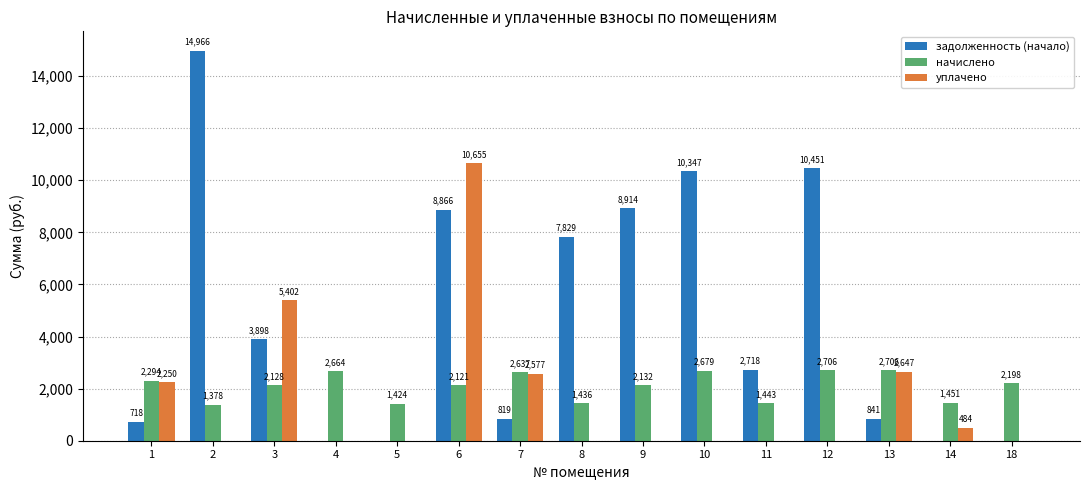

What is the sum of all задолженность (начало) values?

70368.1